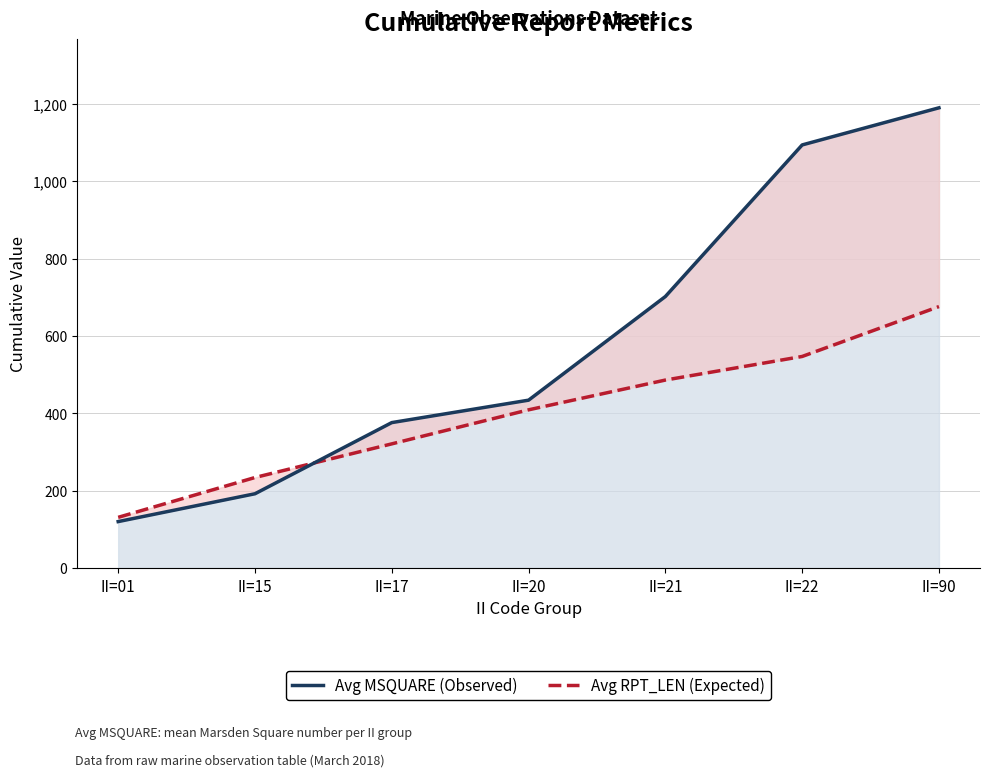

Is the value of Avg RPT_LEN (Expected) at II=21 greater than the value of Avg MSQUARE (Observed) at II=90?

No